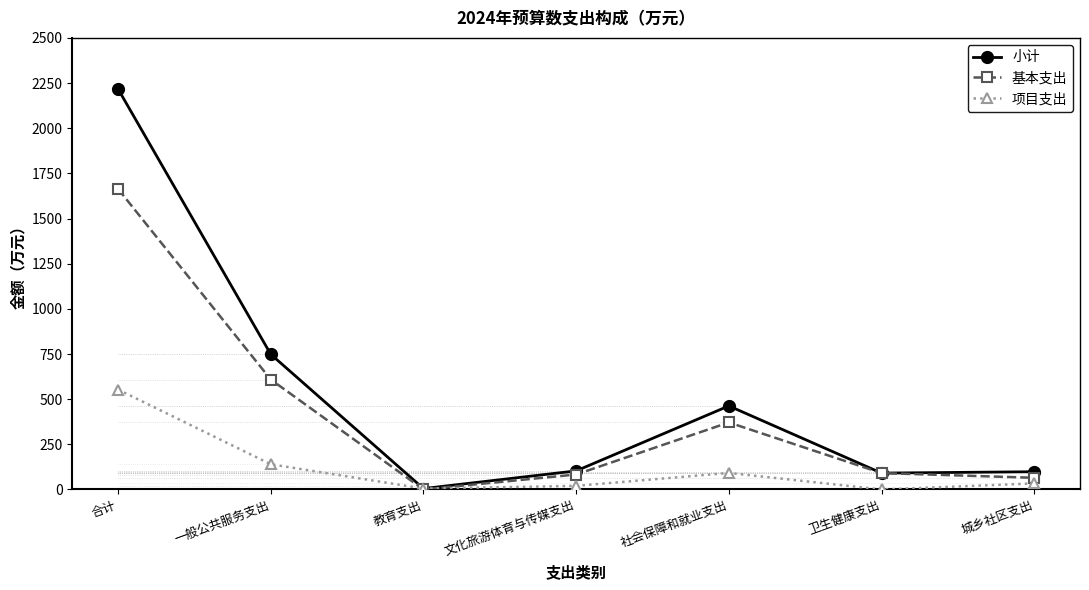

True or false: 基本支出 has more than 0 interior local peaks.

True